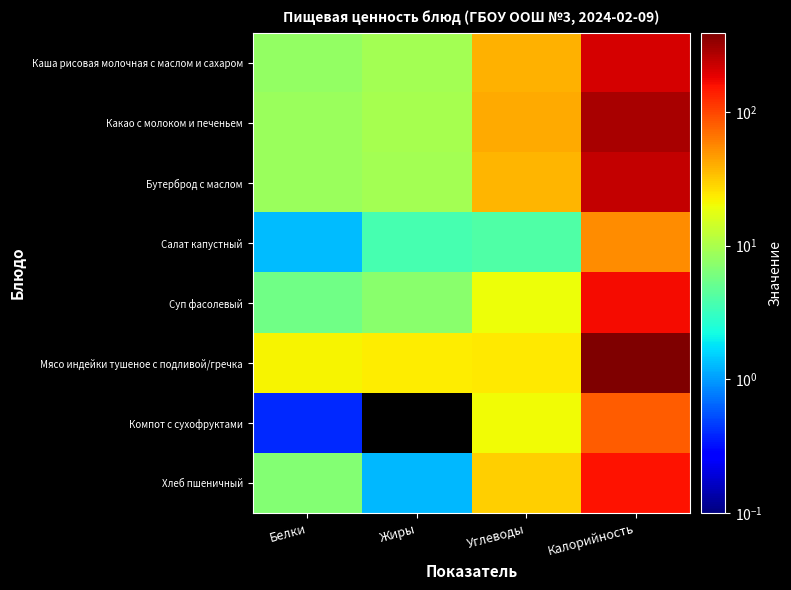

At how many categories does at least one series exceed 374?

1